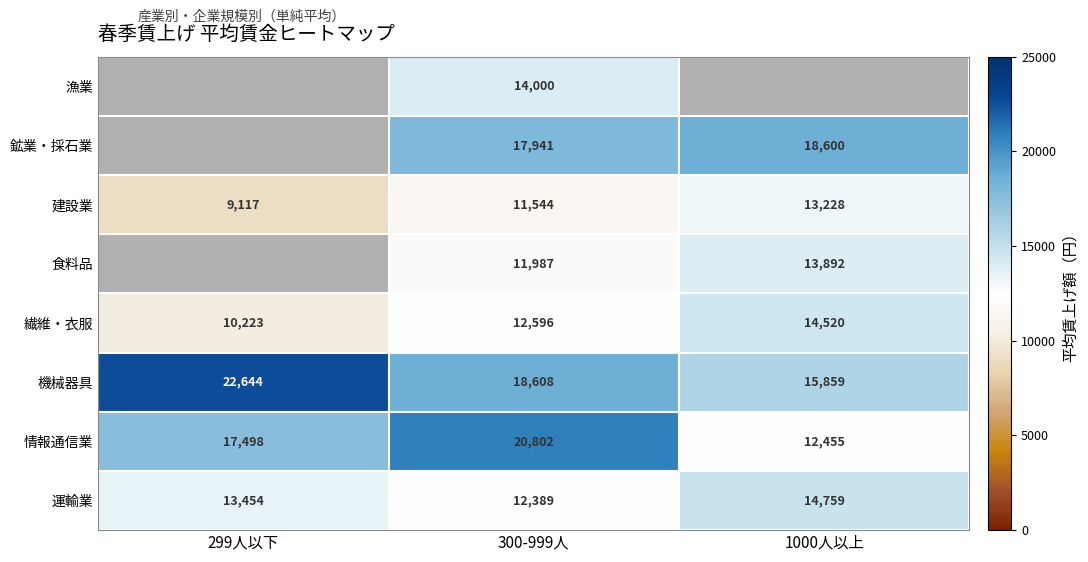

Which category has the lowest value across all series?

299人以下